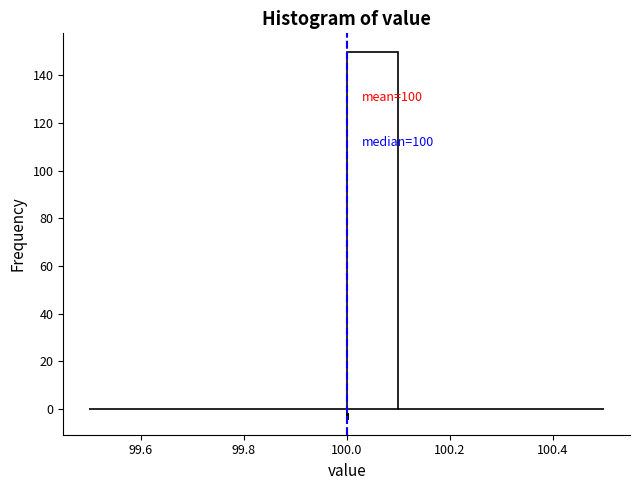

Which range on the x-axis has the tallest bar?

100.0 to 100.1